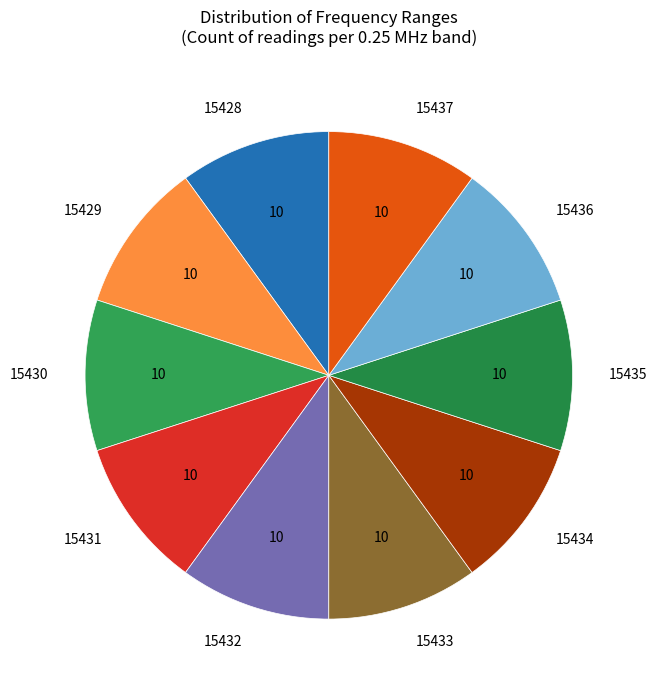

Approximately how many times larger is the value at 15432 compared to 15434?

1.0